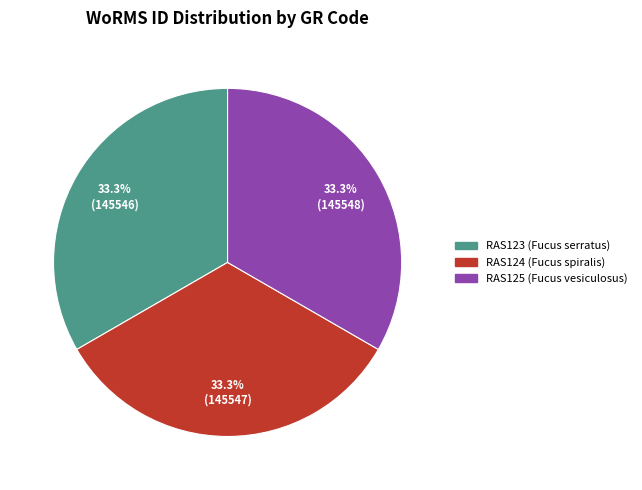

What is the ratio of the value at RAS123 (Fucus serratus) to the value at RAS124 (Fucus spiralis)?

1.0